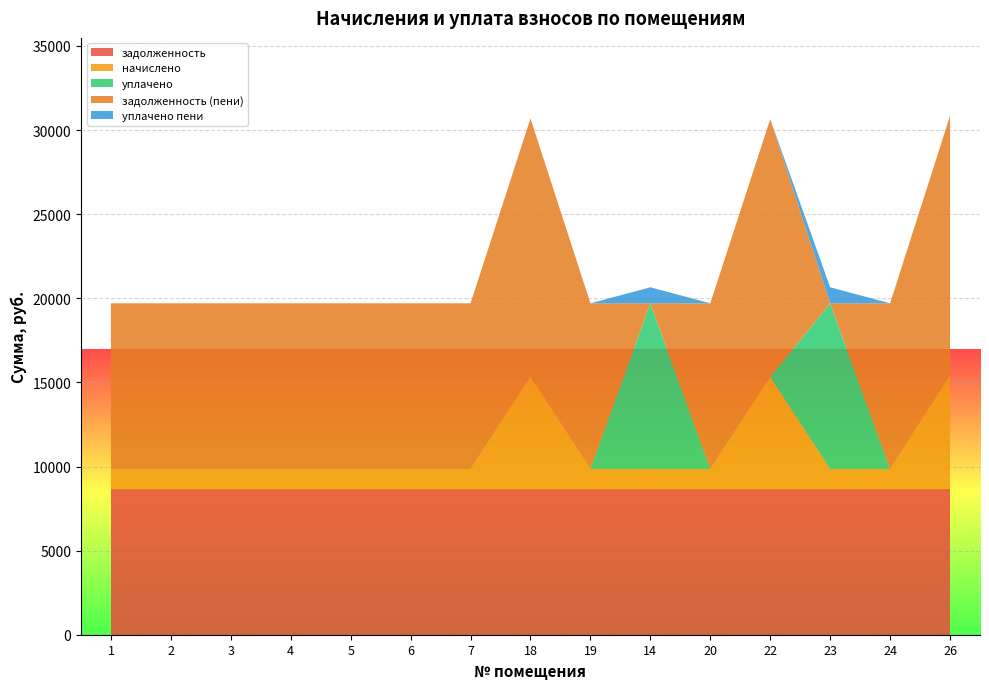

Reading left to right, extract all data points from this chart.

задолженность: 8650.5	8650.5	8650.5	8650.5	8650.5	8650.5	8650.5	8650.5	8650.5	8650.5	8650.5	8650.5	8650.5	8650.5	8650.5
начислено: 1200.0	1200.0	1200.0	1200.0	1200.0	1200.0	1200.0	6696.6	1200.0	1200.0	1200.0	6676.9	1200.0	1200.0	6775.4
уплачено: 0.0	0.0	0.0	0.0	0.0	0.0	0.0	0.0	0.0	9850.5	0.0	0.0	9850.5	0.0	0.0
задолженность (пени): 9850.5	9850.5	9850.5	9850.5	9850.5	9850.5	9850.5	15347.1	9850.5	0.0	9850.5	15327.4	0.0	9850.5	15425.9
уплачено пени: 0.0	0.0	0.0	0.0	0.0	0.0	0.0	0.0	0.0	952.9	0.0	0.0	952.9	0.0	0.0